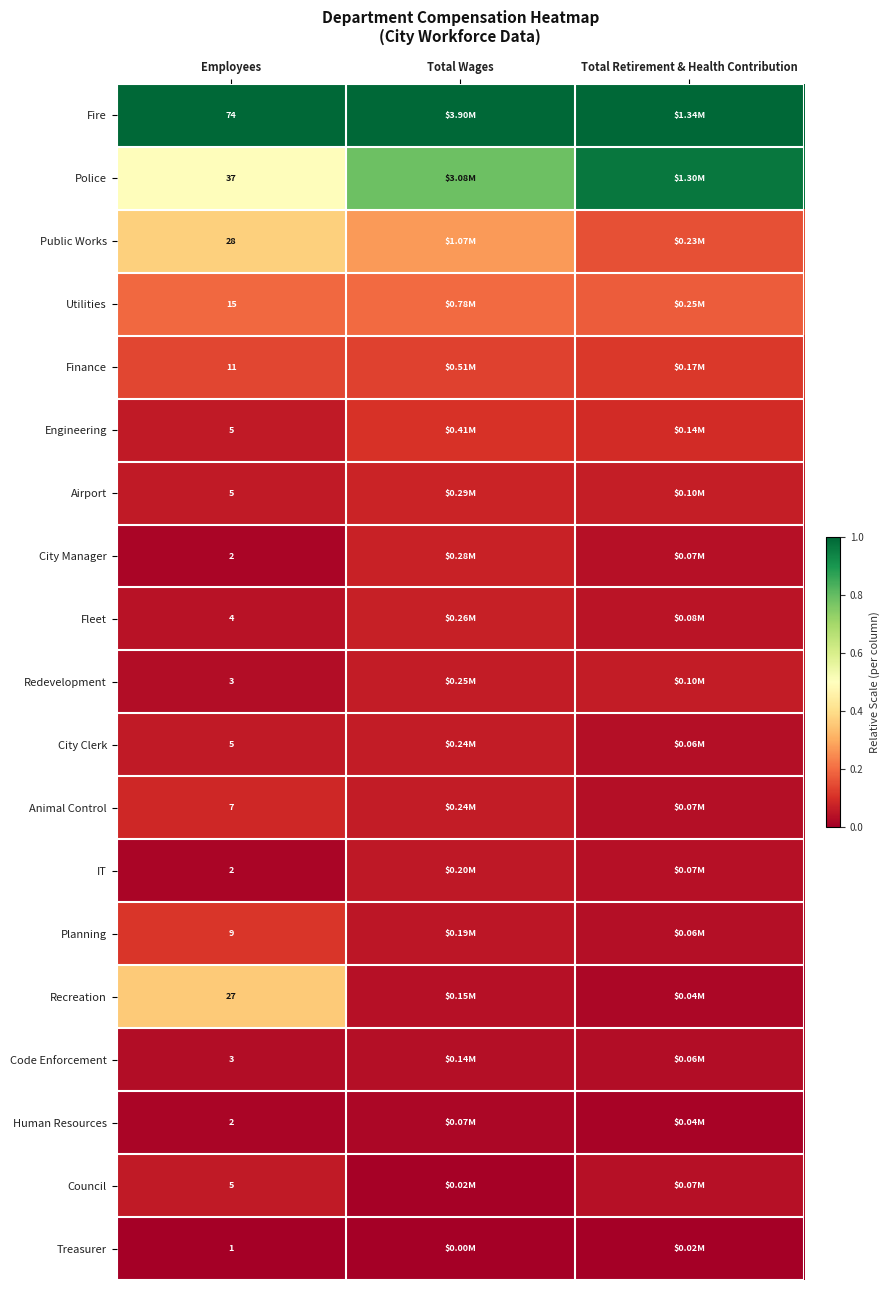

Read the Engineering value at Total Retirement & Health Contribution.

0.1